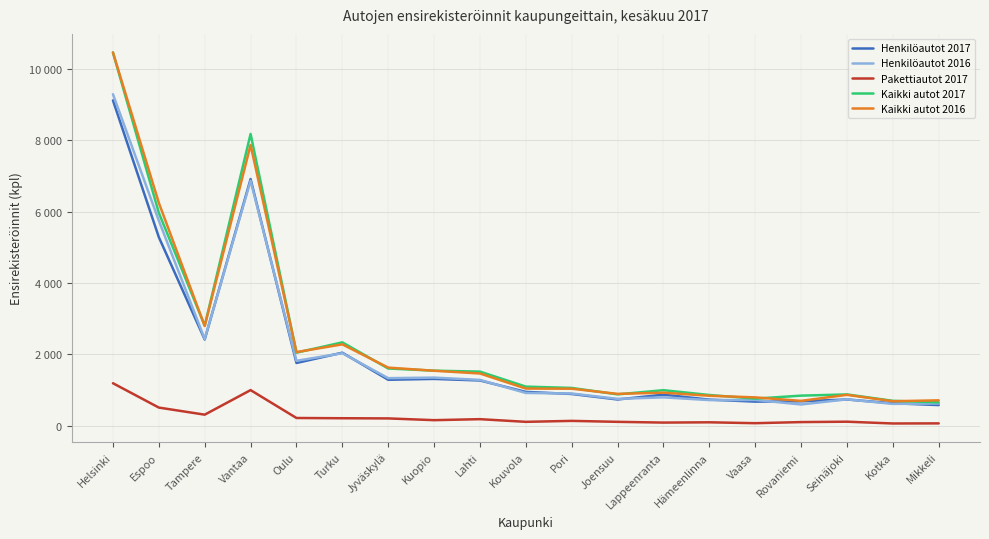

Reading left to right, what are all the values shown in this chart?

Henkilöautot 2017: 9122	5285	2415	6915	1757	2045	1286	1310	1266	946	887	733	868	729	673	682	733	627	576
Henkilöautot 2016: 9294	5750	2429	6867	1817	2031	1331	1347	1282	916	901	750	793	716	720	593	737	610	619
Pakettiautot 2017: 1189	506	307	996	214	207	202	153	181	106	133	106	85	93	68	99	110	60	63
Kaikki autot 2017: 10464	5968	2803	8180	2046	2336	1602	1541	1515	1094	1057	876	994	859	757	841	875	695	653
Kaikki autot 2016: 10466	6248	2793	7870	2062	2279	1627	1539	1462	1039	1035	890	924	837	792	694	863	684	709